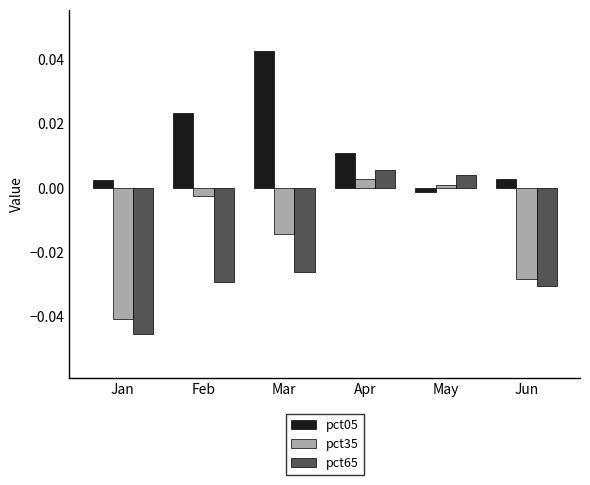

At how many categories does at least one series exceed 0?

6